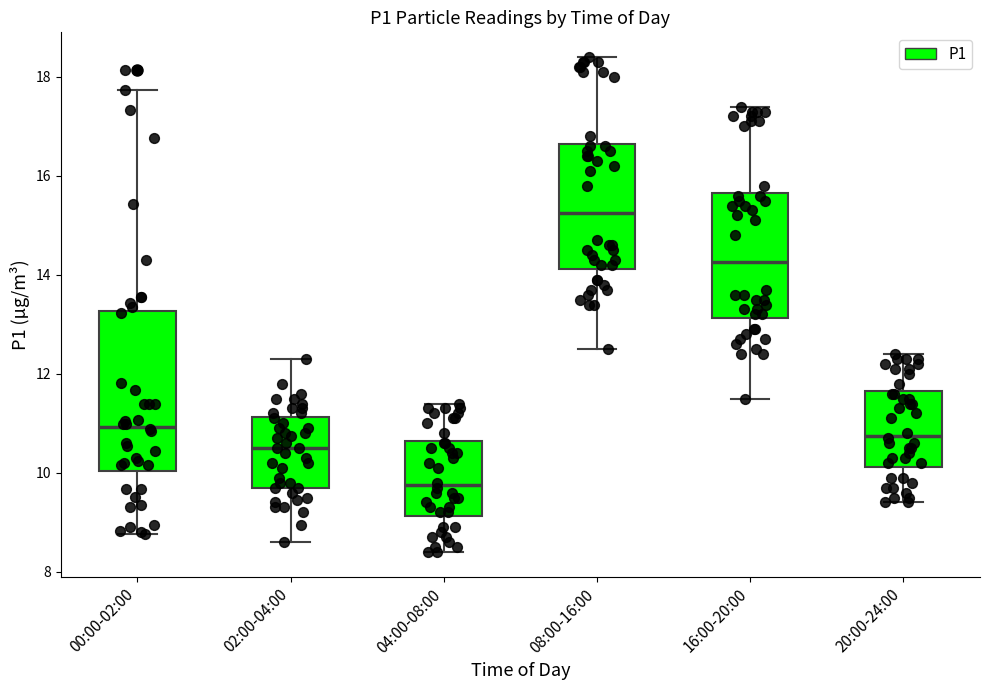

Reading left to right, read every box against the y-axis: the position of its median line, the range the box covers, and the ends of its whiskers. The values are not printed on the chart, so give them approximately, as read against the axis.

00:00-02:00: median 11.0, box 10.0 to 13.2, whiskers 8.8 to 17.8
02:00-04:00: median 10.6, box 9.8 to 11.2, whiskers 8.6 to 12.4
04:00-08:00: median 9.8, box 9.2 to 10.6, whiskers 8.4 to 11.4
08:00-16:00: median 15.2, box 14.2 to 16.6, whiskers 12.6 to 18.4
16:00-20:00: median 14.2, box 13.2 to 15.6, whiskers 11.6 to 17.4
20:00-24:00: median 10.8, box 10.2 to 11.6, whiskers 9.4 to 12.4